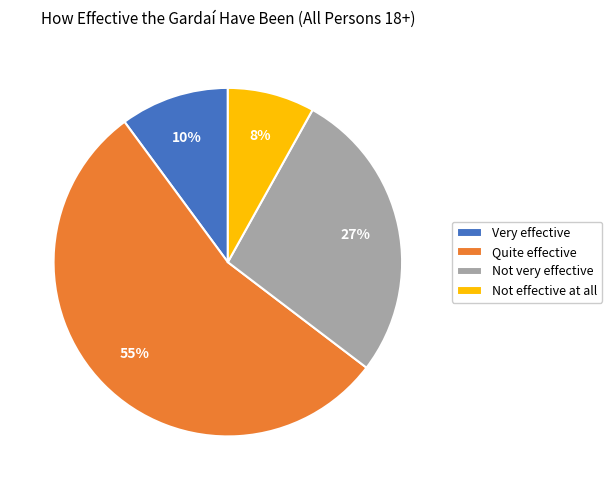

The Not very effective slice represents 27% of the pie. True or false?

True